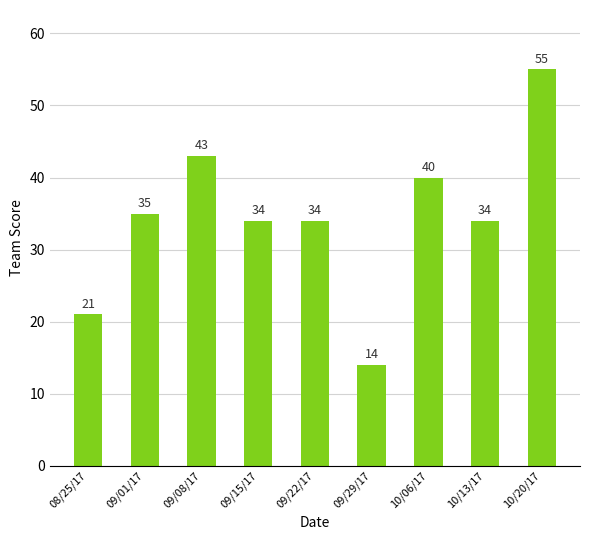

What is the label of the 6th bar from the right?

09/15/17